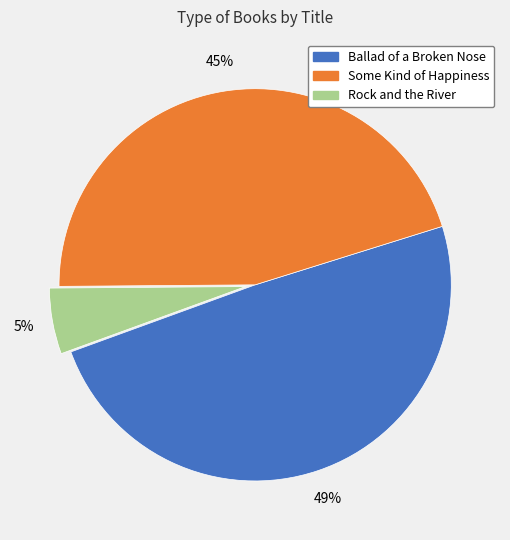

Is it true that Rock and the River is 1% of the pie?

False